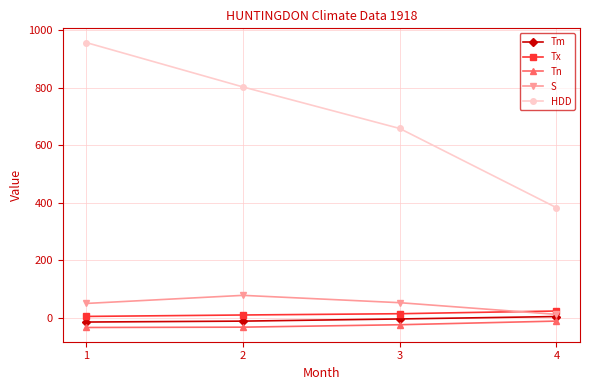

What are all the series names shown in the legend?

Tm, Tx, Tn, S, HDD